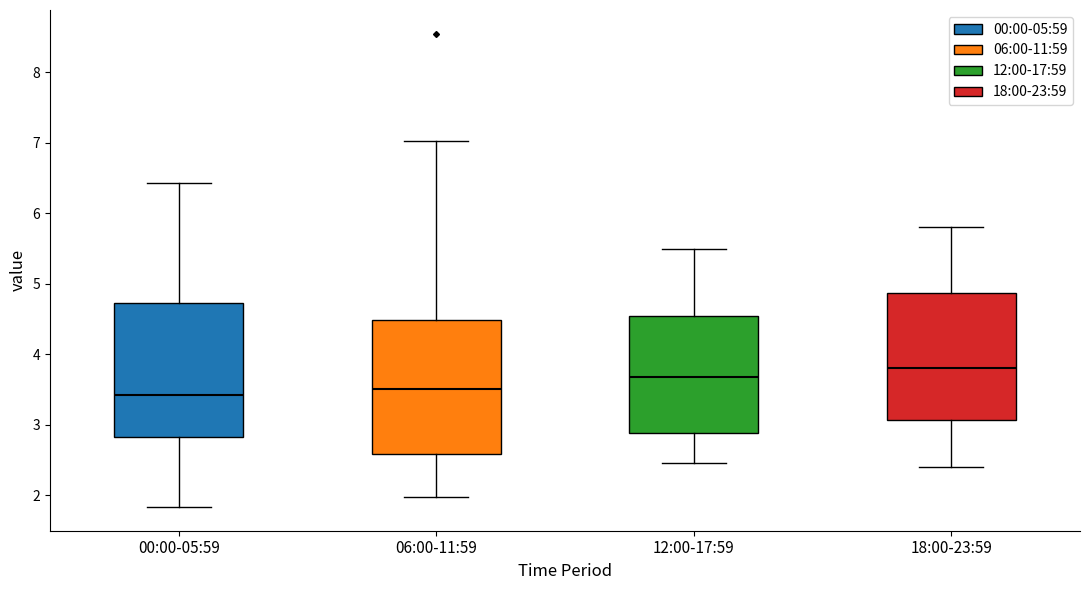

Which box's median line is the highest?

18:00-23:59